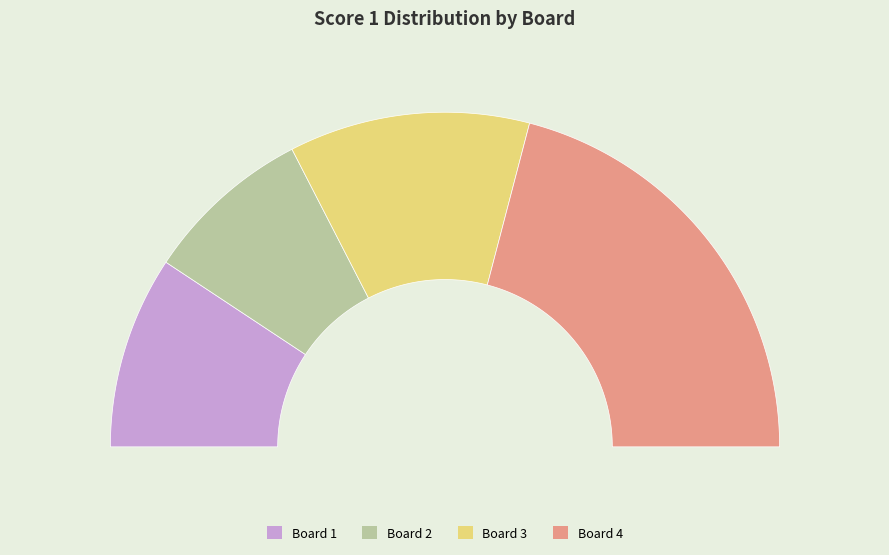

To the nearest percent, what is the difference between the largest and smallest slice percentages?

26%